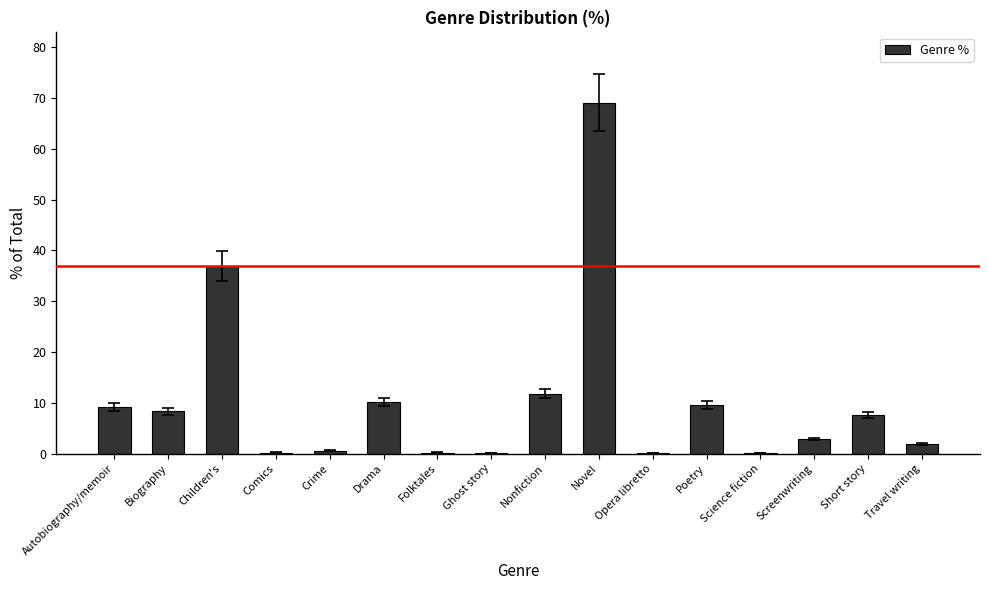

What is the sum of all values?

168.7